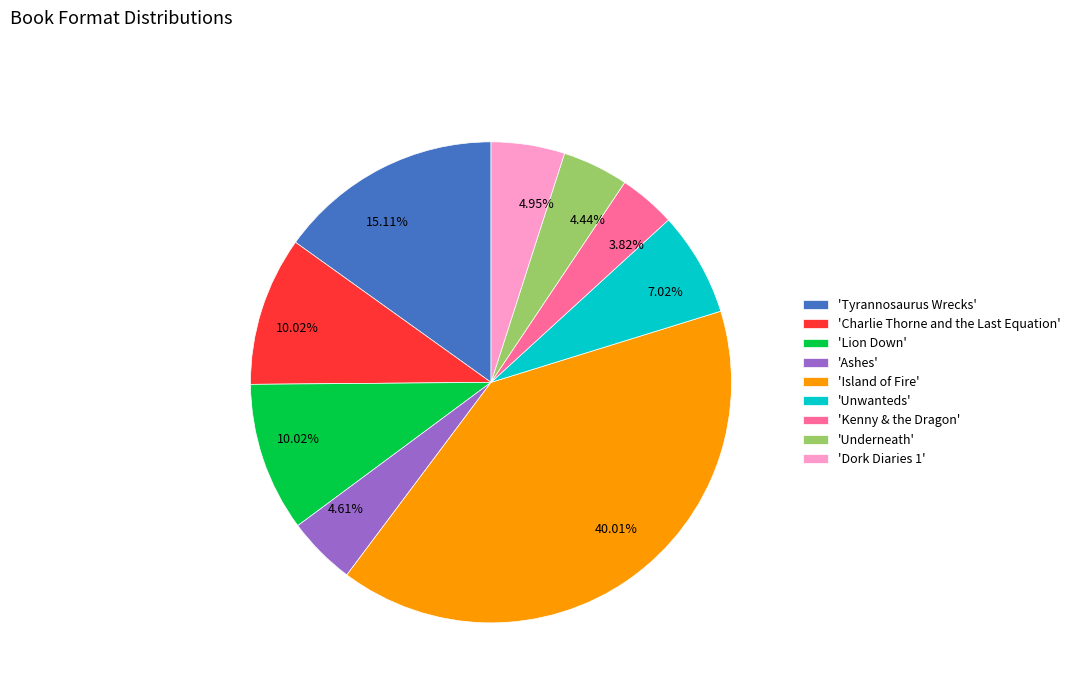

Combined, do 'Tyrannosaurus Wrecks' and 'Lion Down' account for over 50%?

No